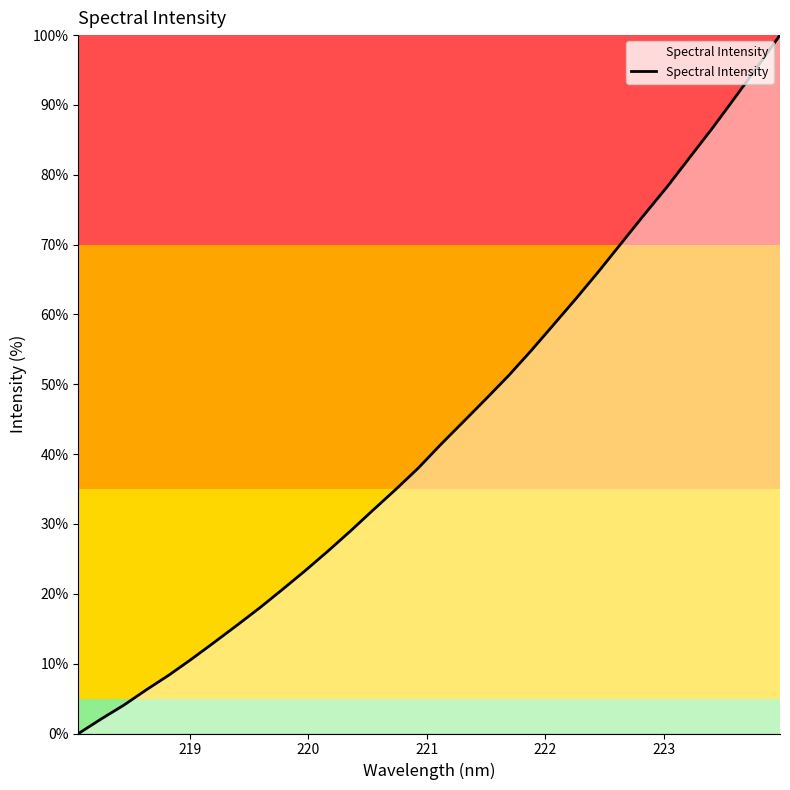

What is the greatest value displayed?

100.0